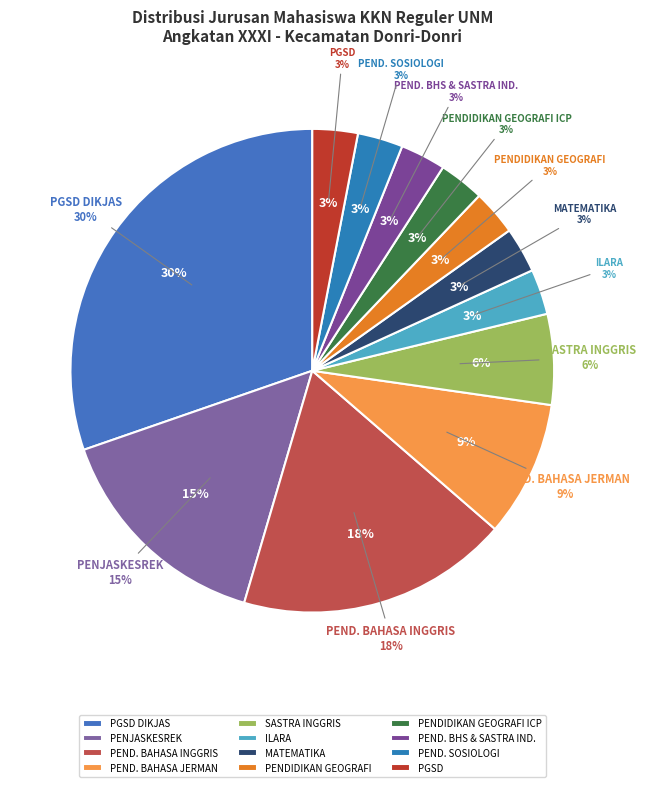

What is the largest slice in the pie chart?

PGSD DIKJAS